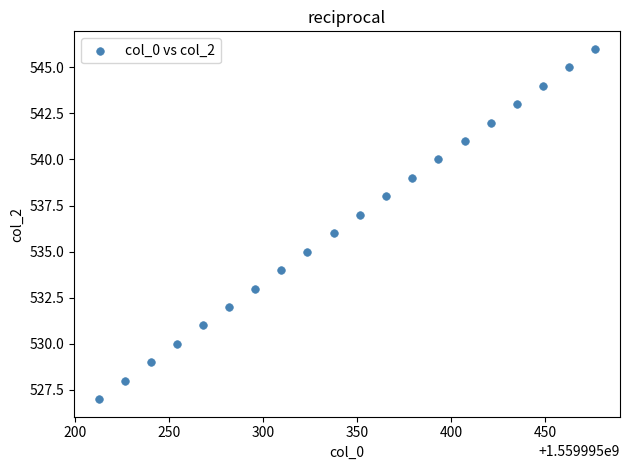

What is the range of Y values (max minus min)?

19